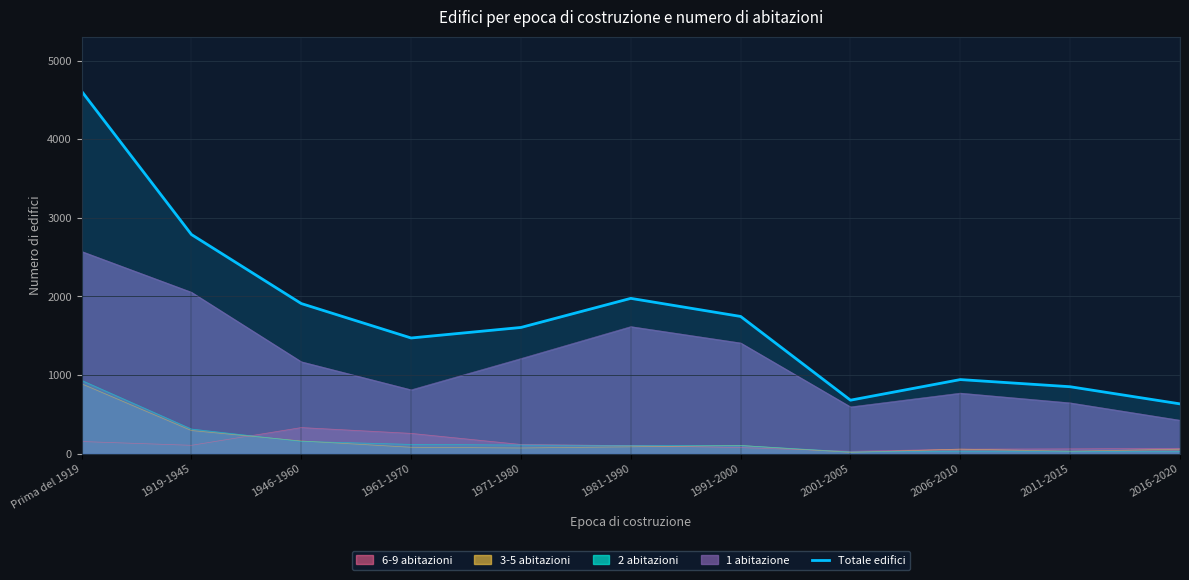

List the labels in order of value, largest first.

Prima del 1919, 1919-1945, 1981-1990, 1946-1960, 1991-2000, 1971-1980, 1961-1970, 2006-2010, 2011-2015, 2001-2005, 2016-2020